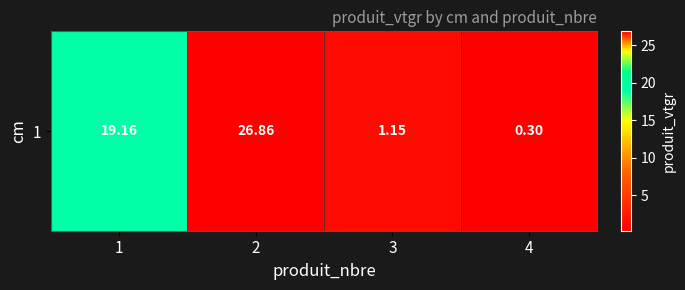

Read the value at 3.

1.1